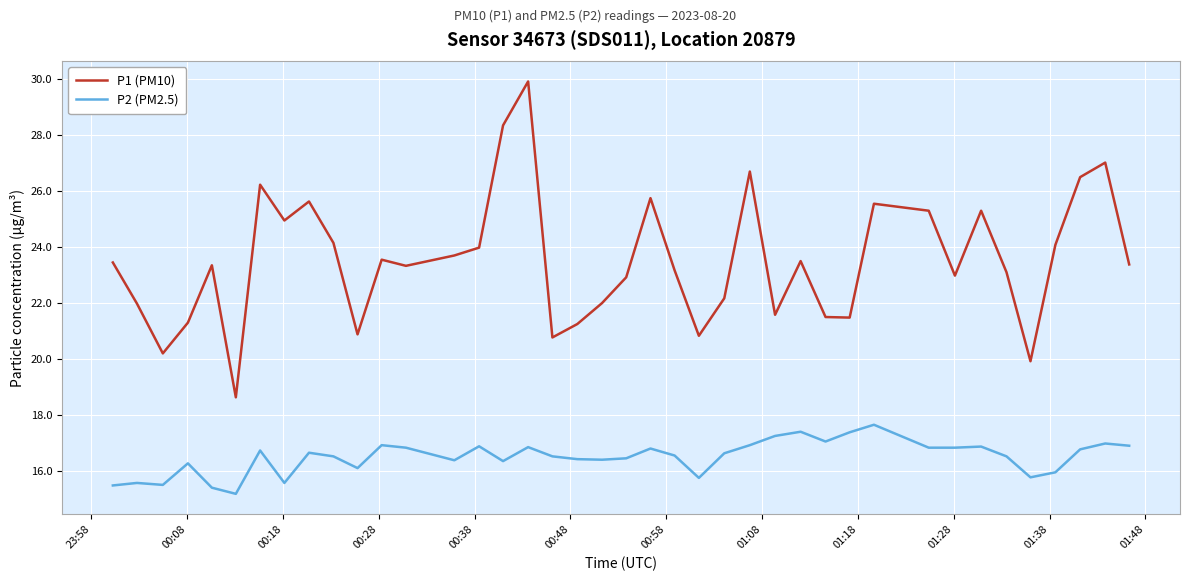

How many categories are shown in the chart?

40